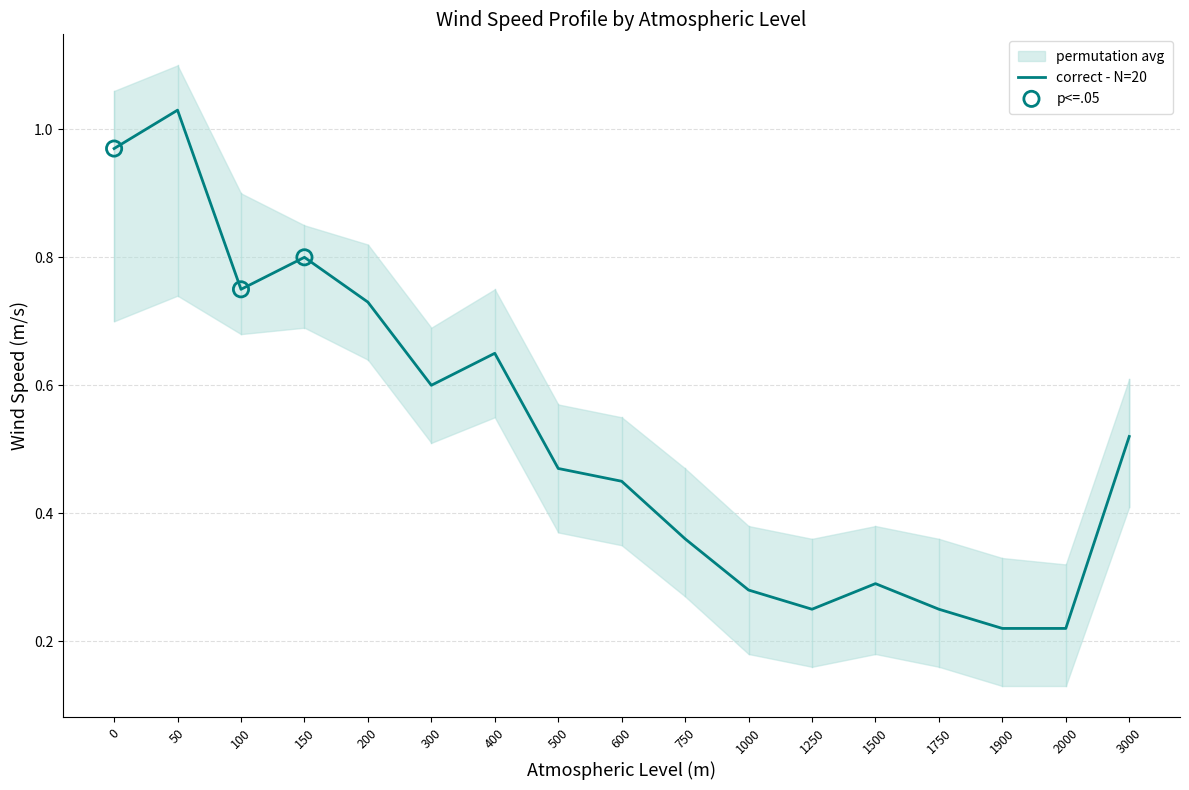

At how many categories does at least one series exceed 0?

17